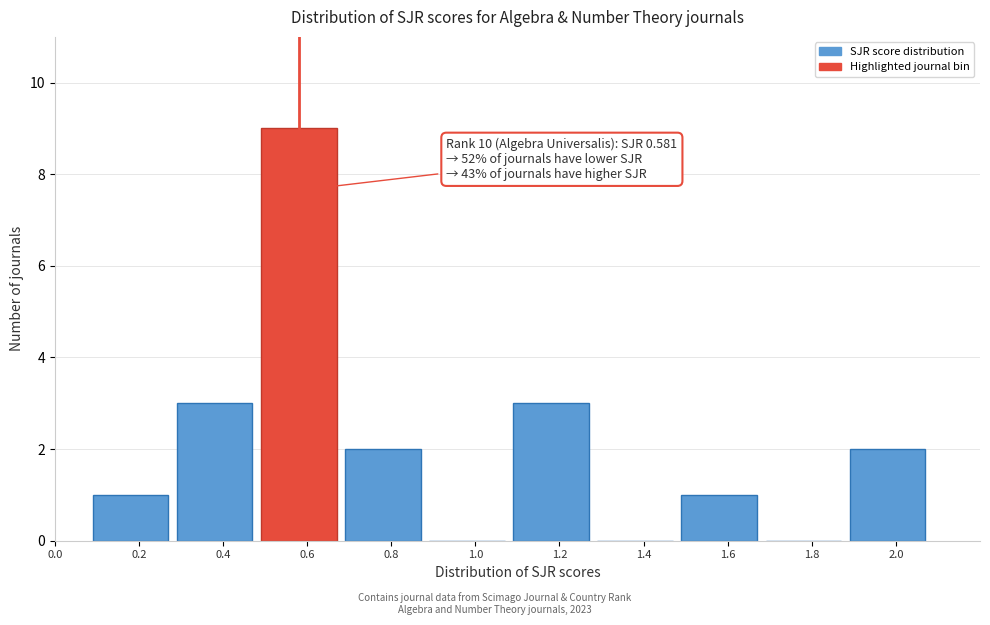

Reading left to right, what are all the values shown in this chart?

0.2=1	0.4=3	0.6=9	0.8=2	1.0=0	1.2=3	1.4=0	1.6=1	1.8=0	2.0=2